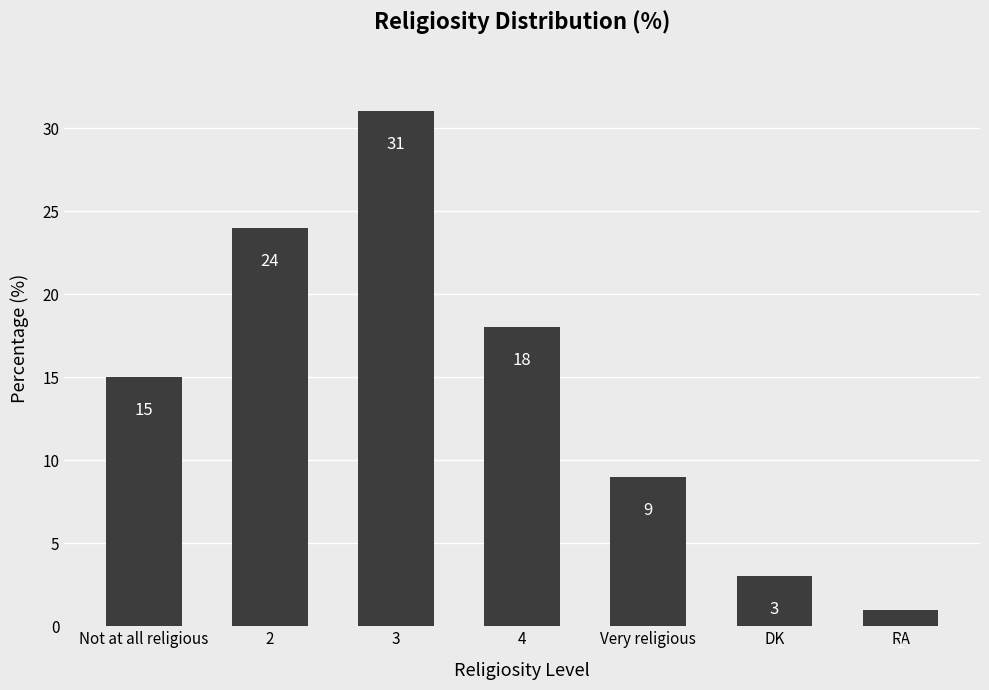

What is the change in value from 4 to Very religious?

-9